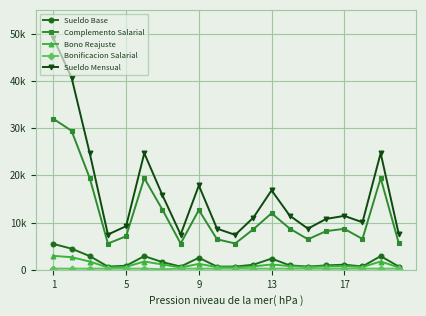

Reading left to right, what are all the values shown in this chart?

Sueldo Base: 5475.0	4475.0	2900.0	686.0	863.0	2900.0	1625.0	686.0	2550.0	686.0	686.0	1081.0	2375.0	935.0	686.0	935.0	1081.0	712.0	2900.0	686.0
Complemento Salarial: 31951.2	29417.8	19401.7	5561.7	7097.7	19401.7	12708.8	5561.7	12651.5	6465.3	5567.4	8587.5	11969.0	8725.3	6461.5	8186.1	8670.3	6532.0	19401.7	5586.1
Bono Reajuste: 2949.6	2670.4	1754.7	490.8	626.2	1754.7	1128.8	490.8	1256.6	587.7	491.3	725.1	1126.1	789.2	587.4	738.3	779.7	595.1	1754.7	492.4
Bonificacion Salarial: 250.0	250.0	250.0	250.0	250.0	250.0	125.0	250.0	250.0	250.0	250.0	250.0	250.0	250.0	250.0	250.0	250.0	250.0	250.0	250.0
Sueldo Mensual: 49000.7	40688.2	24681.4	7463.6	9236.8	24681.4	15775.1	7463.6	17847.0	8712.0	7394.6	11043.6	16824.0	11463.5	8707.9	10768.4	11413.9	10059.6	24681.4	7489.4